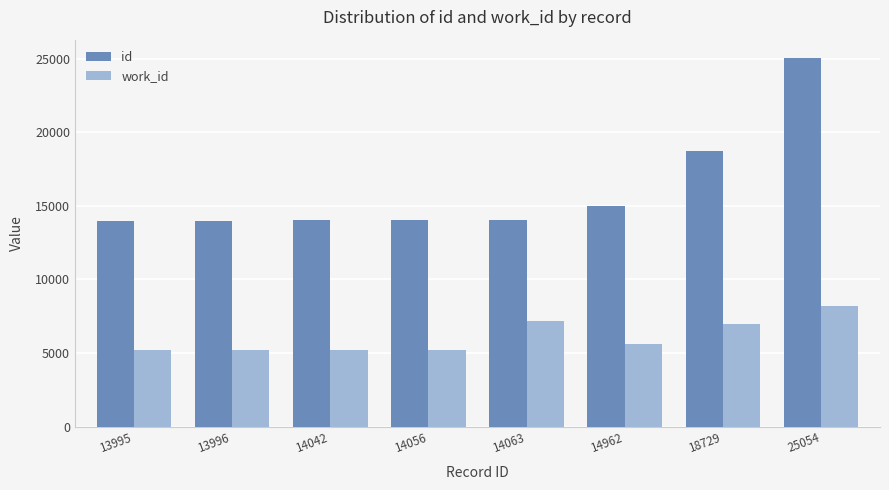

Is it true that id equals 7890 at 14042?

False